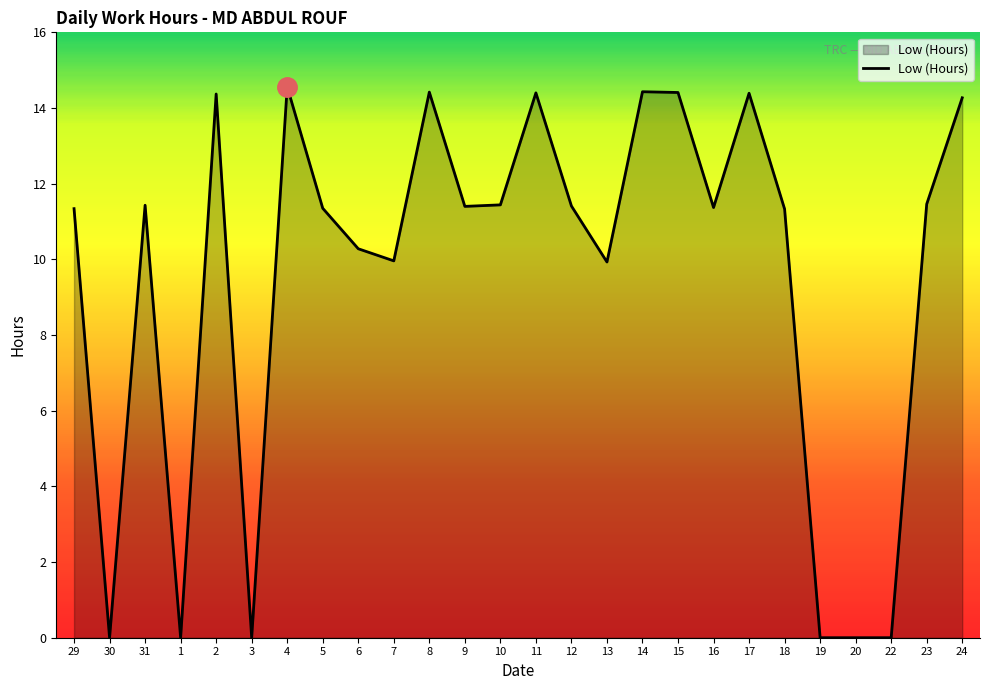

Is it true that the value at 23 is 11.5?

True